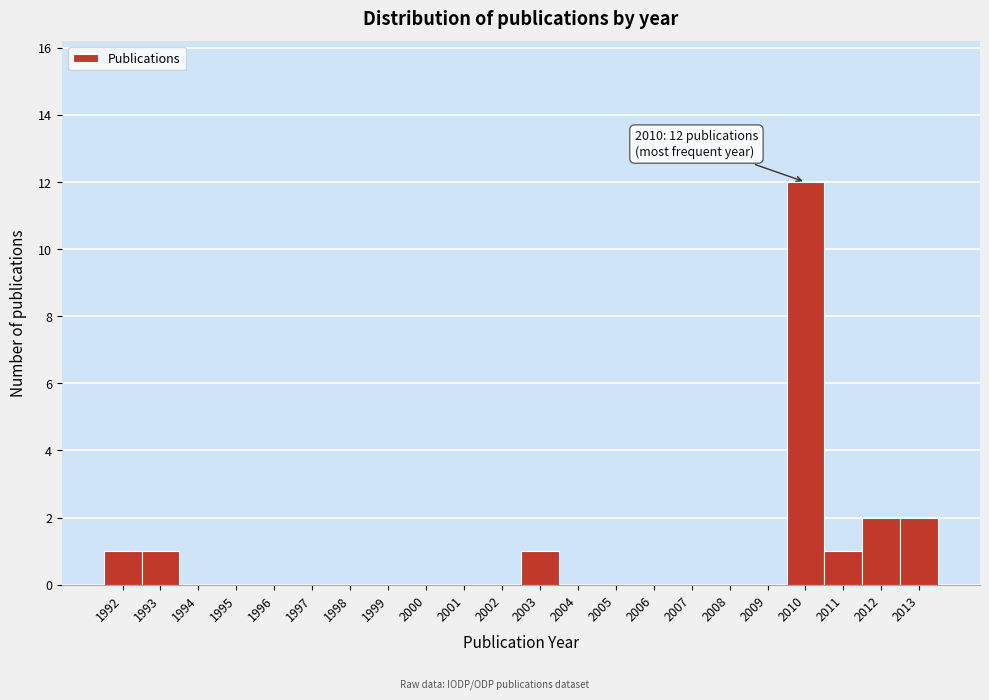

Reading left to right, extract all data points from this chart.

1992=1	1993=1	1994=0	1995=0	1996=0	1997=0	1998=0	1999=0	2000=0	2001=0	2002=0	2003=1	2004=0	2005=0	2006=0	2007=0	2008=0	2009=0	2010=12	2011=1	2012=2	2013=2